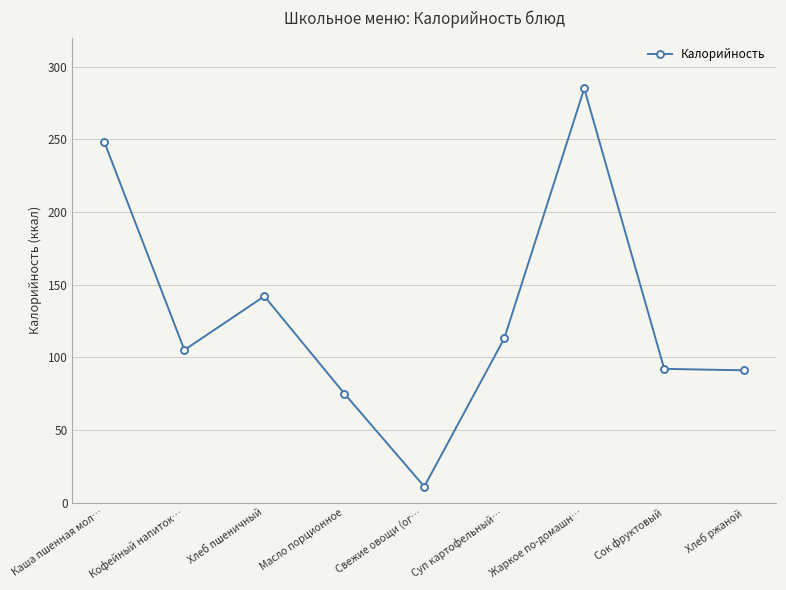

How many lines are shown in the chart?

1